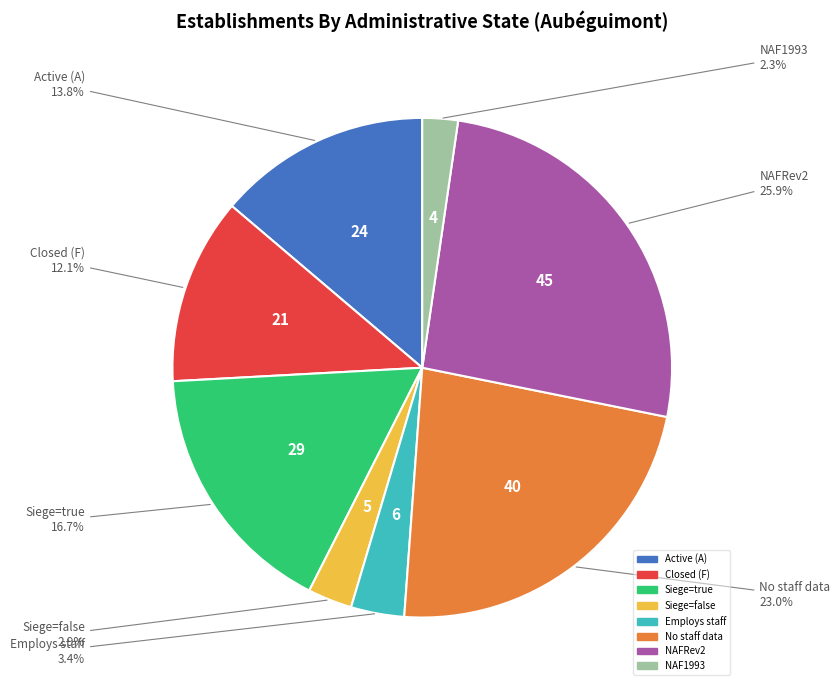

Is there any slice that represents more than half of the pie?

No